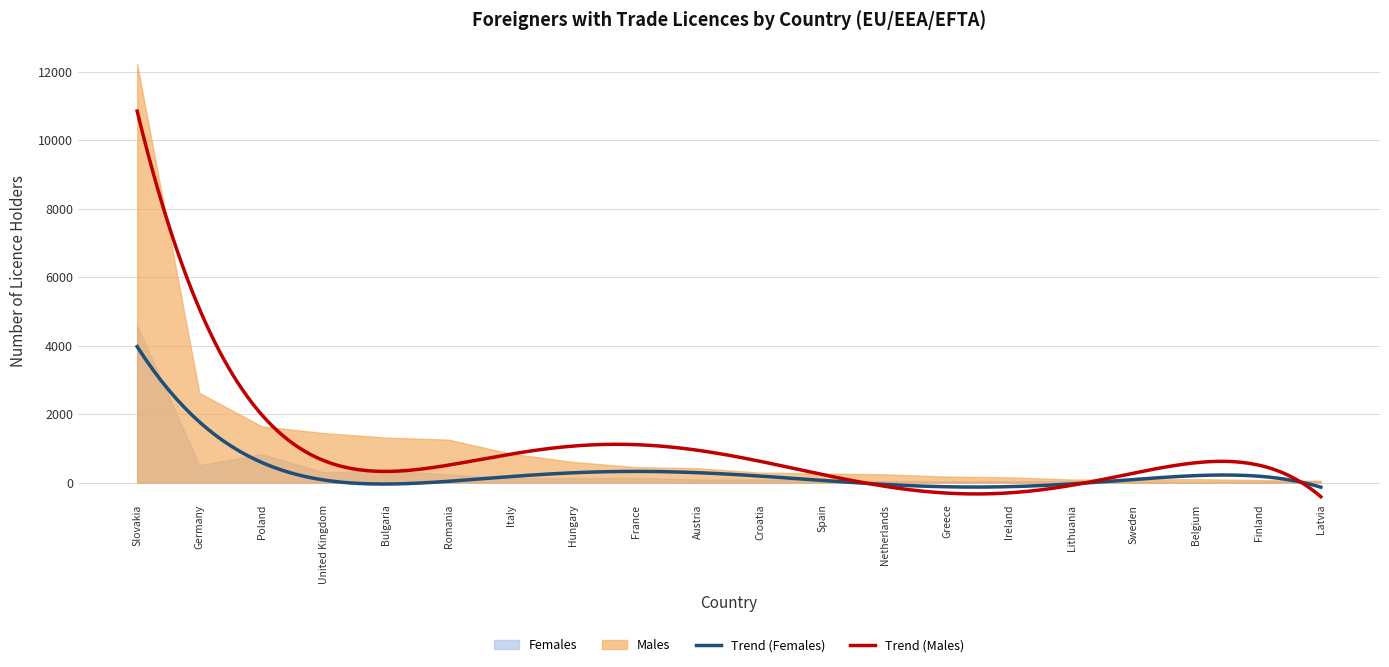

In Males, how many points are lower than both neighbors (excluding endpoints)?

1